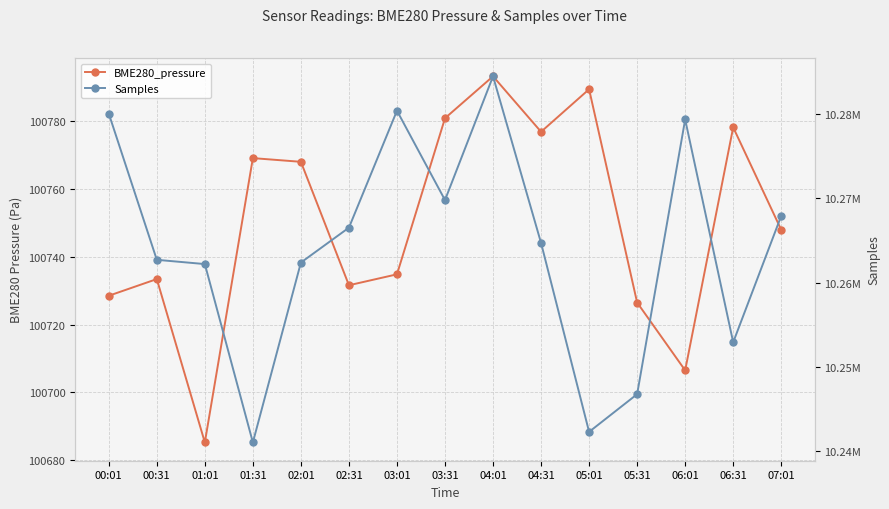

At which category does Samples reach its first local valley?

01:31